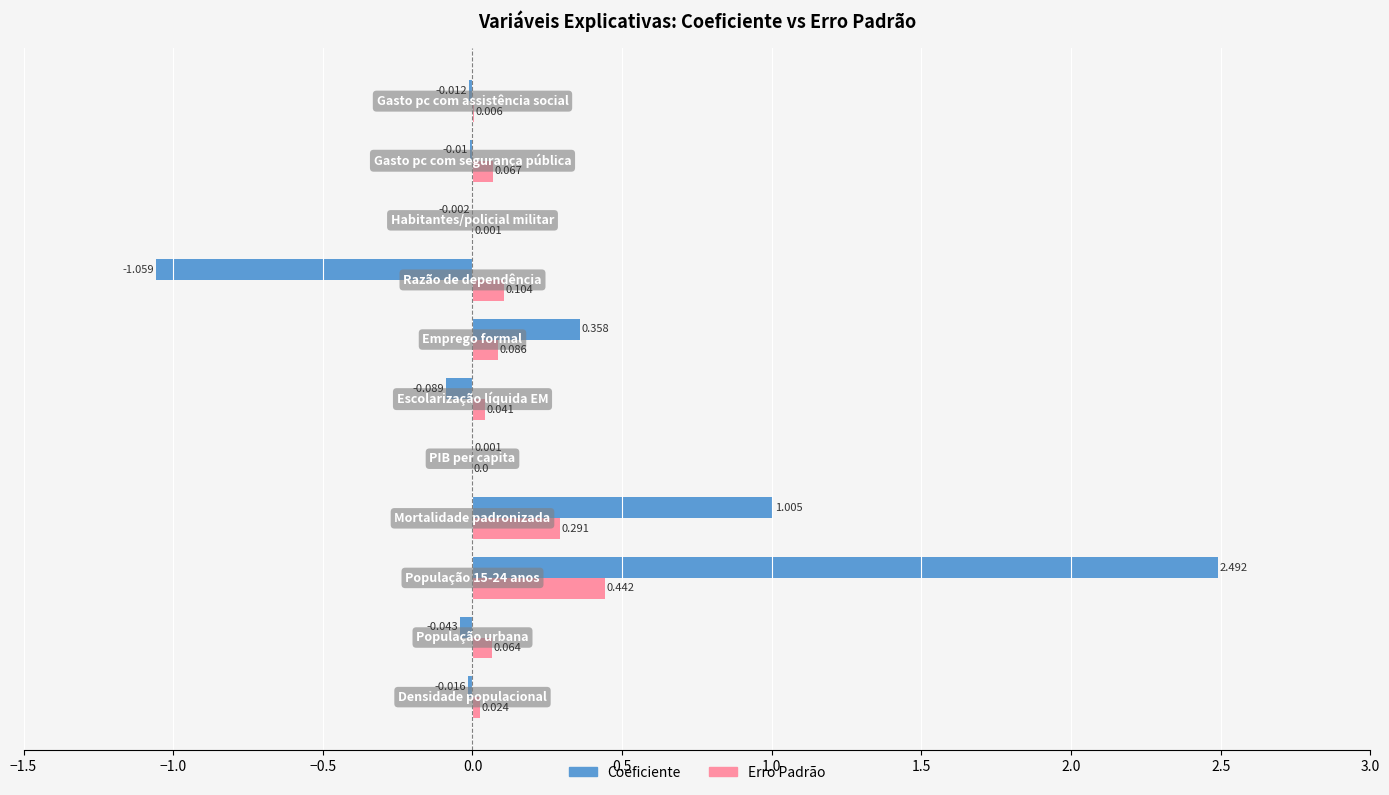

Which series has the largest total across all categories?

Coeficiente